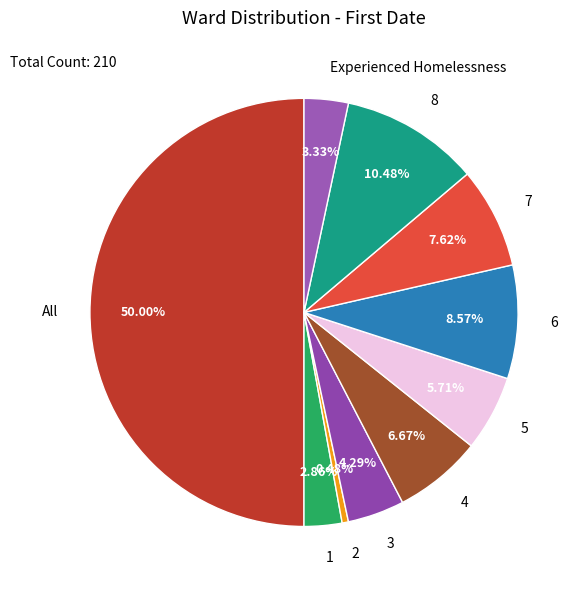

The 5 slice represents 1% of the pie. True or false?

False